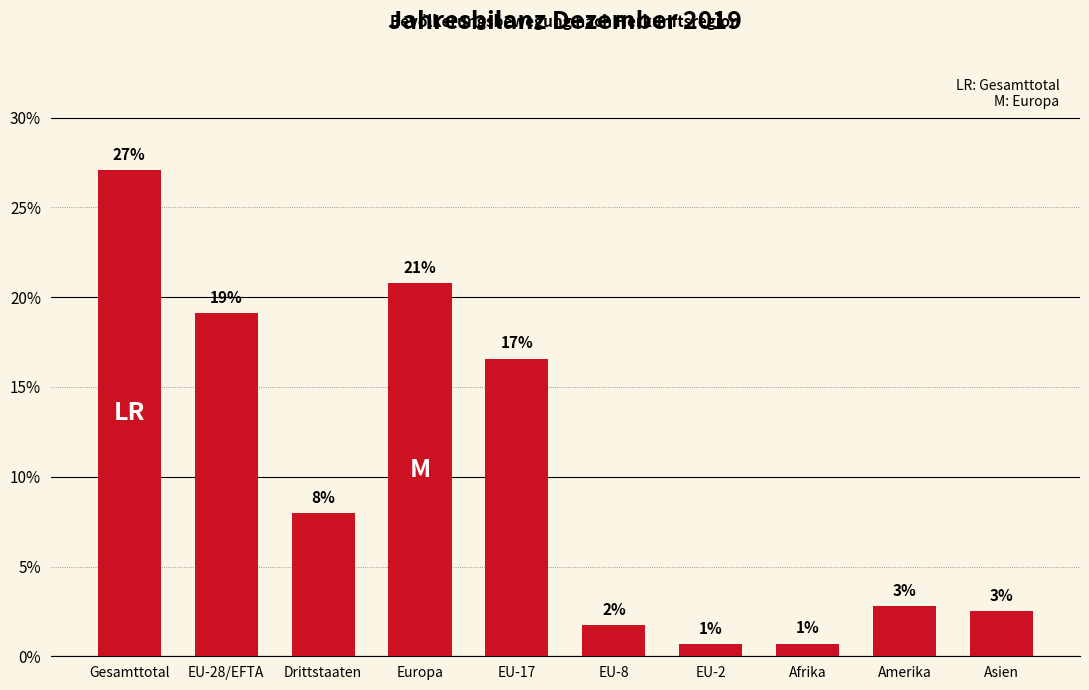

Reading left to right, transcribe all the data shown in this chart.

27.1	19.1	8.0	20.8	16.6	1.7	0.7	0.7	2.8	2.5